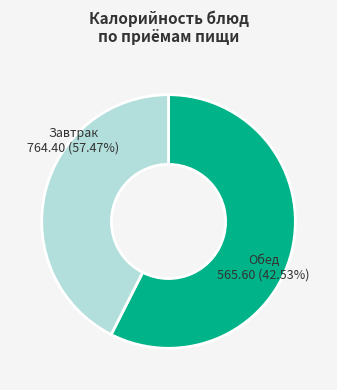

Rank the categories by value from lowest to highest.

Обед, Завтрак